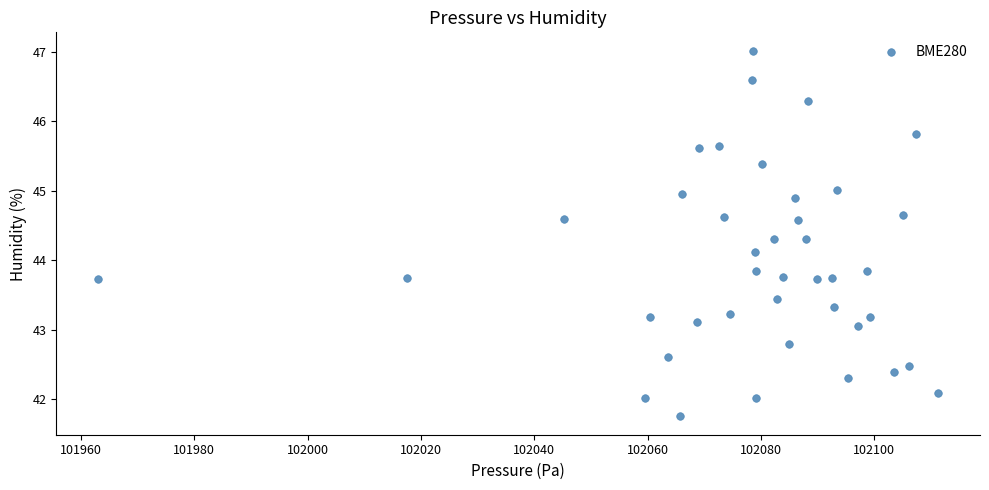

What is the range of Y values (max minus min)?

5.3